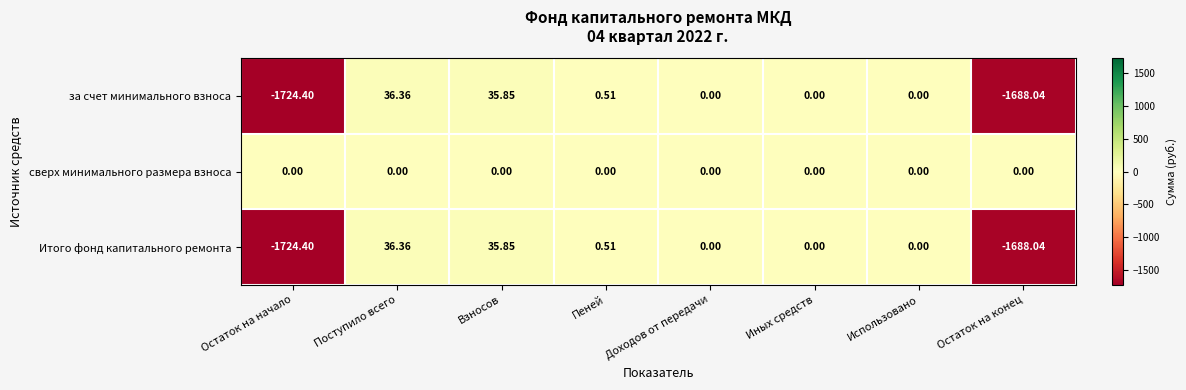

At which label does Итого фонд капитального ремонта first exceed 0?

Поступило всего